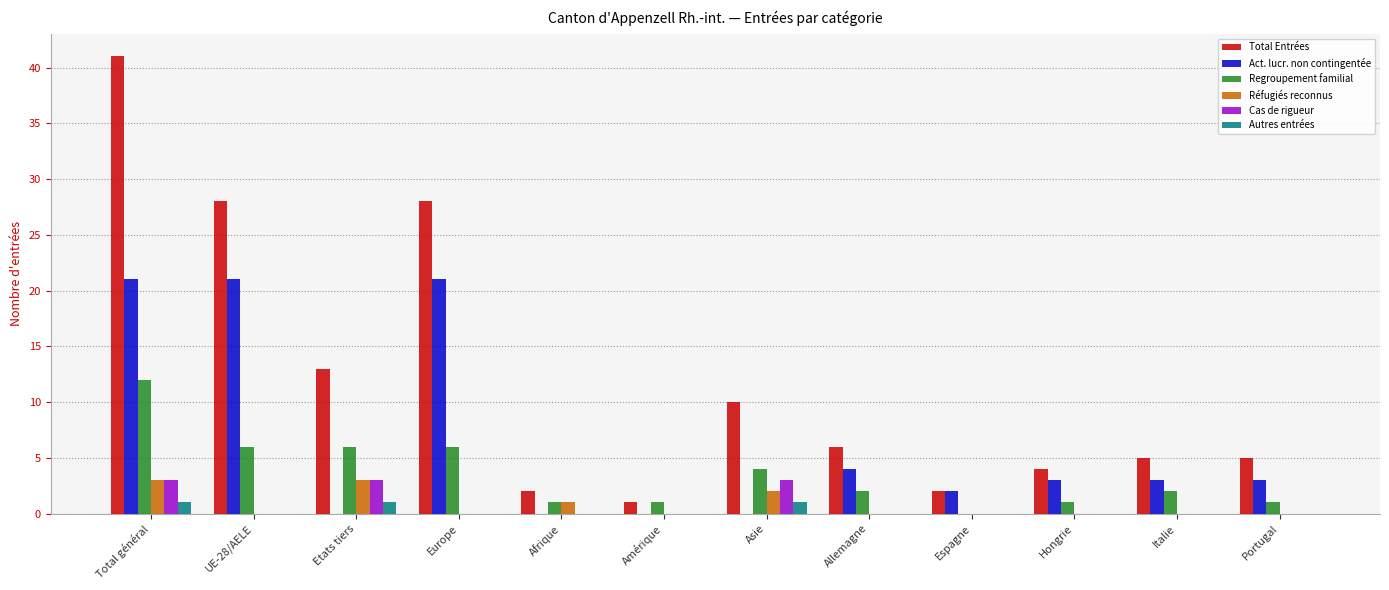

Reading left to right, list all the values displayed in this chart.

Total Entrées: Total général=41	UE-28/AELE=28	Etats tiers=13	Europe=28	Afrique=2	Amérique=1	Asie=10	Allemagne=6	Espagne=2	Hongrie=4	Italie=5	Portugal=5
Act. lucr. non contingentée: Total général=21	UE-28/AELE=21	Etats tiers=0	Europe=21	Afrique=0	Amérique=0	Asie=0	Allemagne=4	Espagne=2	Hongrie=3	Italie=3	Portugal=3
Regroupement familial: Total général=12	UE-28/AELE=6	Etats tiers=6	Europe=6	Afrique=1	Amérique=1	Asie=4	Allemagne=2	Espagne=0	Hongrie=1	Italie=2	Portugal=1
Réfugiés reconnus: Total général=3	UE-28/AELE=0	Etats tiers=3	Europe=0	Afrique=1	Amérique=0	Asie=2	Allemagne=0	Espagne=0	Hongrie=0	Italie=0	Portugal=0
Cas de rigueur: Total général=3	UE-28/AELE=0	Etats tiers=3	Europe=0	Afrique=0	Amérique=0	Asie=3	Allemagne=0	Espagne=0	Hongrie=0	Italie=0	Portugal=0
Autres entrées: Total général=1	UE-28/AELE=0	Etats tiers=1	Europe=0	Afrique=0	Amérique=0	Asie=1	Allemagne=0	Espagne=0	Hongrie=0	Italie=0	Portugal=0